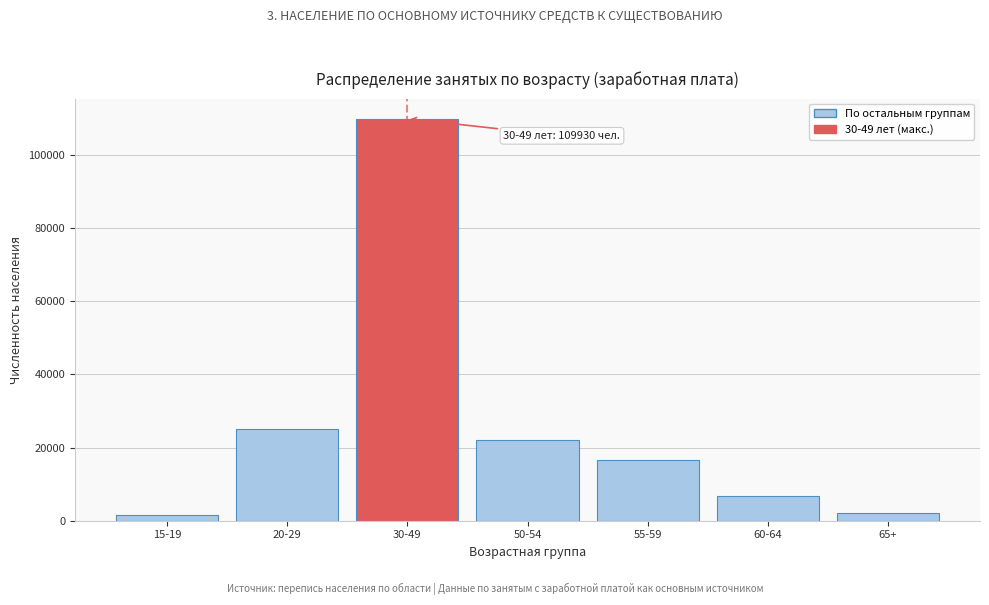

Reading left to right, transcribe all the data shown in this chart.

15-19=1471	20-29=25204	30-49=109930	50-54=22057	55-59=16676	60-64=6760	65+=2143